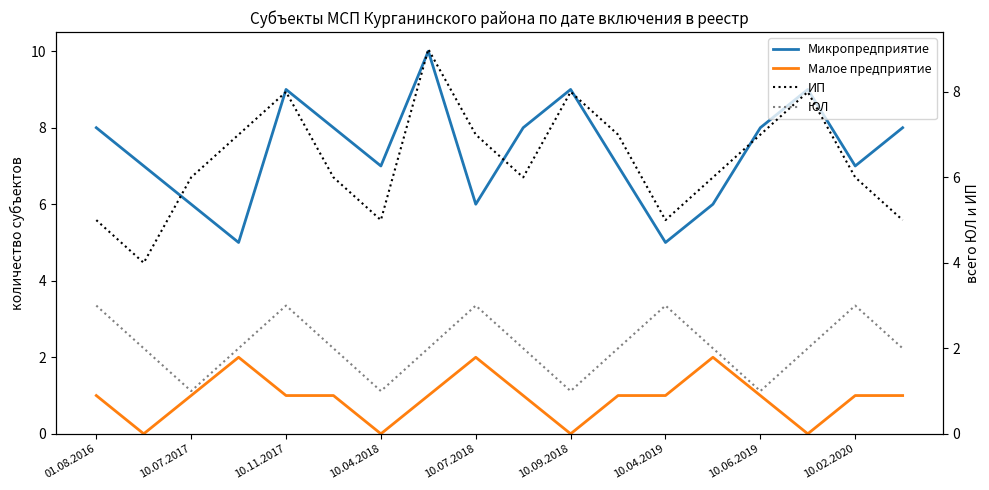

What are all the series names shown in the legend?

Микропредприятие, Малое предприятие, ИП, ЮЛ